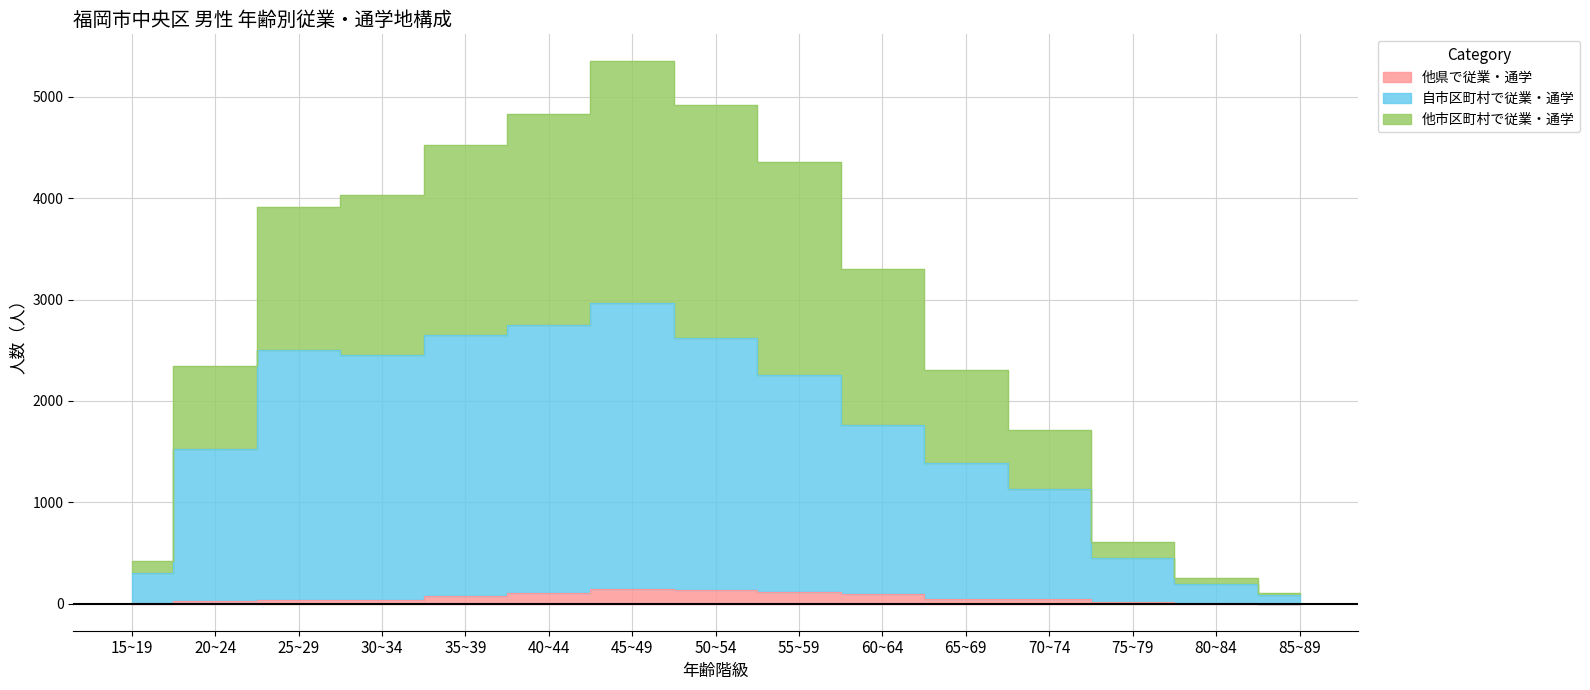

Reading left to right, extract all data points from this chart.

他県で従業・通学: 15~19=2	20~24=25	25~29=33	30~34=40	35~39=78	40~44=105	45~49=146	50~54=136	55~59=119	60~64=90	65~69=49	70~74=42	75~79=13	80~84=6	85~89=1
自市区町村で従業・通学: 15~19=307	20~24=1522	25~29=2507	30~34=2455	35~39=2650	40~44=2752	45~49=2966	50~54=2617	55~59=2257	60~64=1760	65~69=1384	70~74=1129	75~79=454	80~84=196	85~89=82
他市区町村で従業・通学: 15~19=416	20~24=2346	25~29=3909	30~34=4029	35~39=4528	40~44=4832	45~49=5350	50~54=4923	55~59=4356	60~64=3297	65~69=2306	70~74=1716	75~79=611	80~84=253	85~89=102